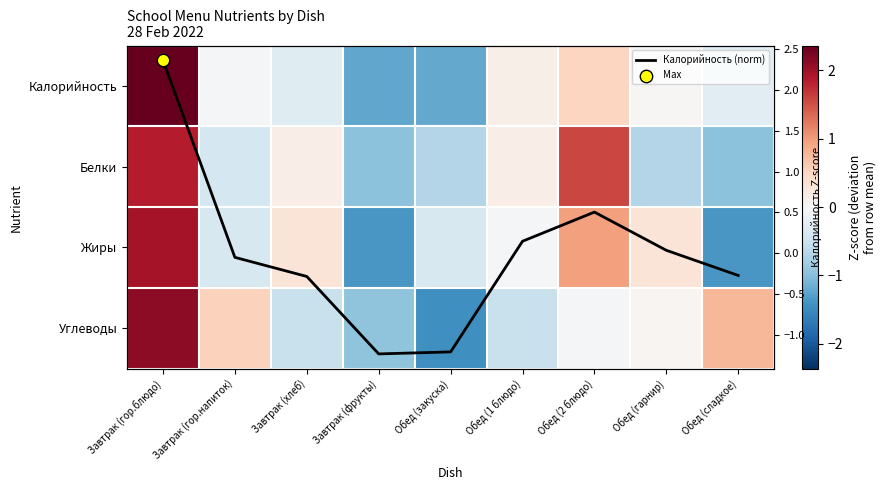

Where does the Углеводы series first go above 0?

Завтрак (гор.блюдо)